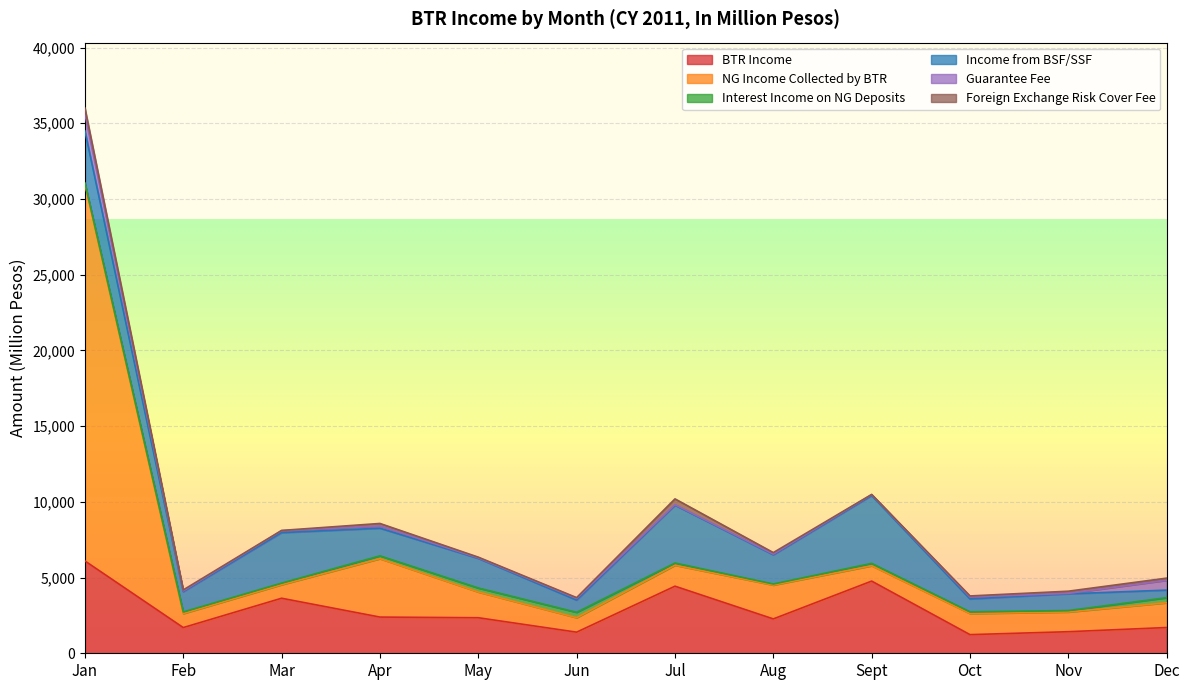

How many interior local valleys does the Interest Income on NG Deposits series have?

3